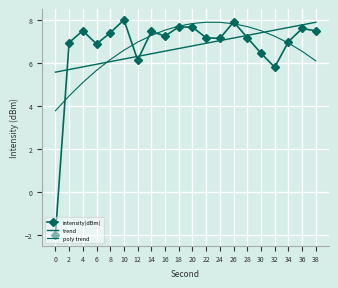

Rank the series by their maximum value, from highest to lowest.

intensity(dBm), poly trend, trend